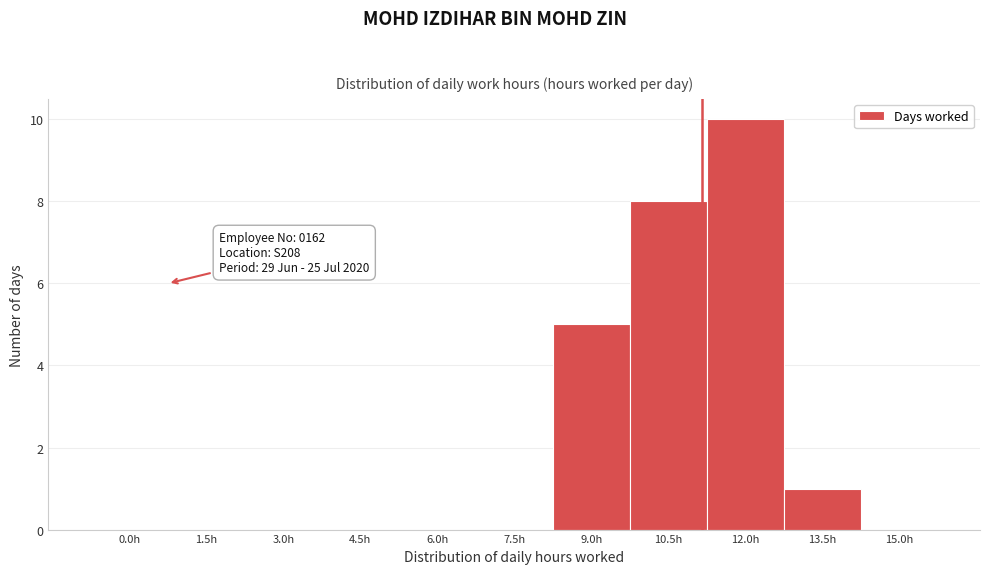

Reading right to left, extract all data points from this chart.

15.0h=0	13.5h=1	12.0h=10	10.5h=8	9.0h=5	7.5h=0	6.0h=0	4.5h=0	3.0h=0	1.5h=0	0.0h=0